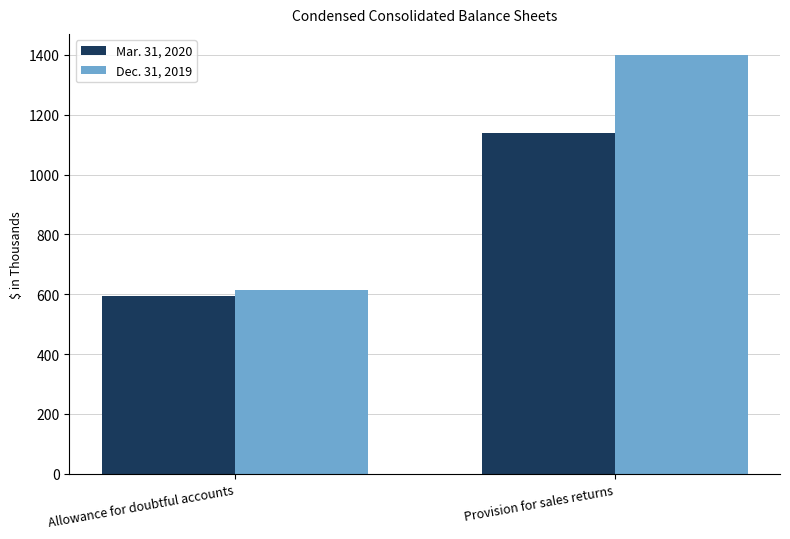

What is the total value across all series at Allowance for doubtful accounts?

1210